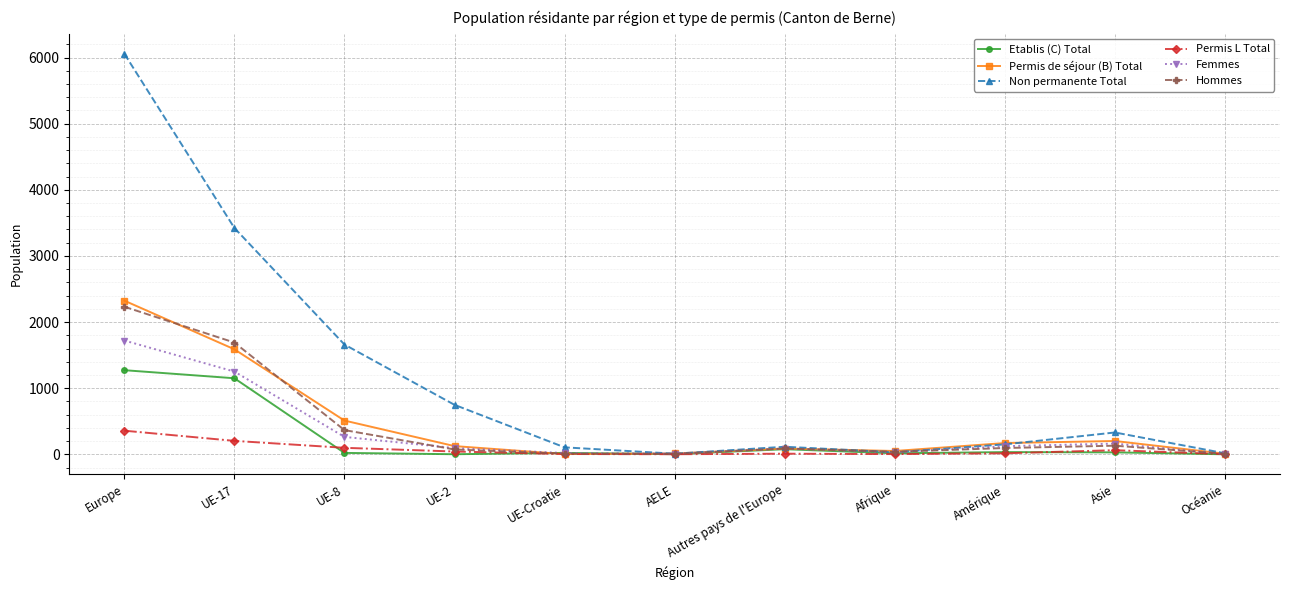

What is the maximum value for Hommes?

2232